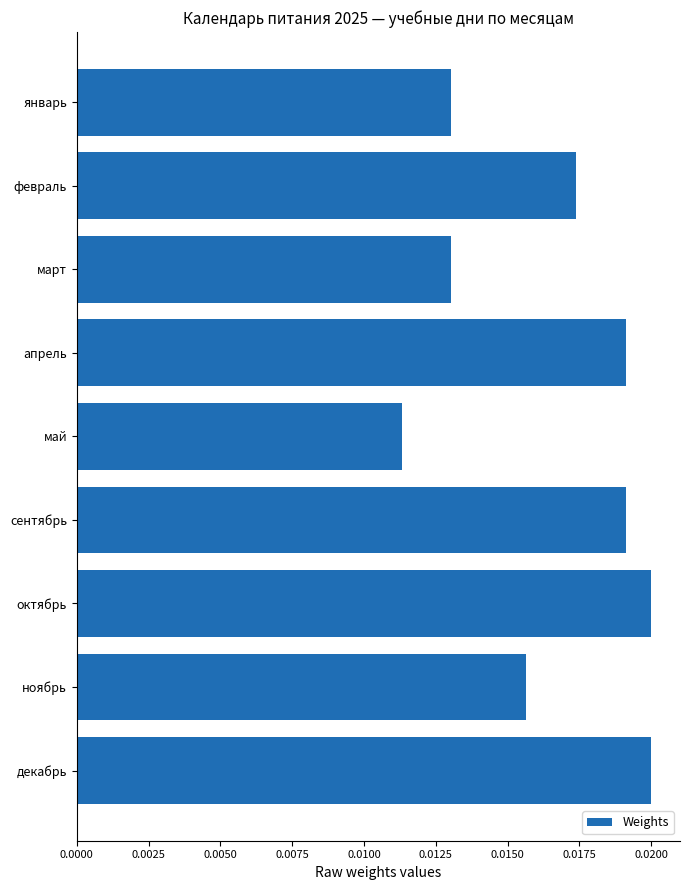

Which has a higher value, декабрь or январь?

декабрь